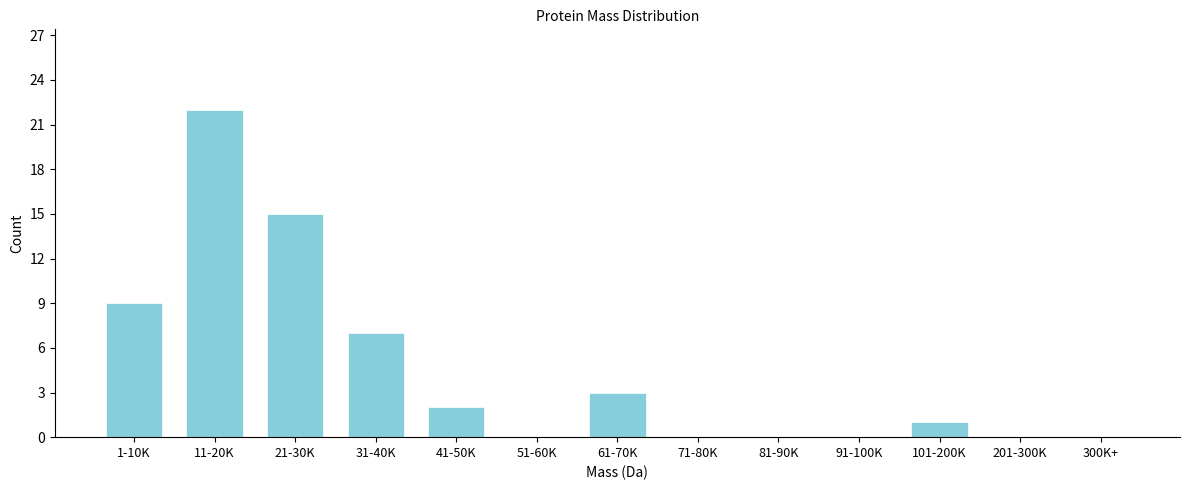

Reading left to right, what are all the values shown in this chart?

1-10K=9	11-20K=22	21-30K=15	31-40K=7	41-50K=2	51-60K=0	61-70K=3	71-80K=0	81-90K=0	91-100K=0	101-200K=1	201-300K=0	300K+=0